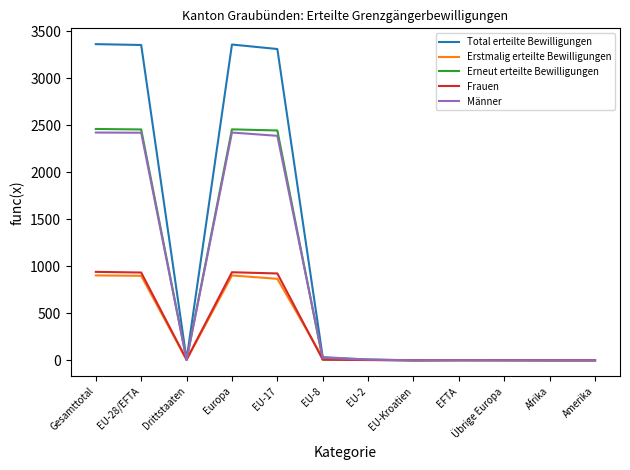

What is the maximum value shown in the chart?

3365